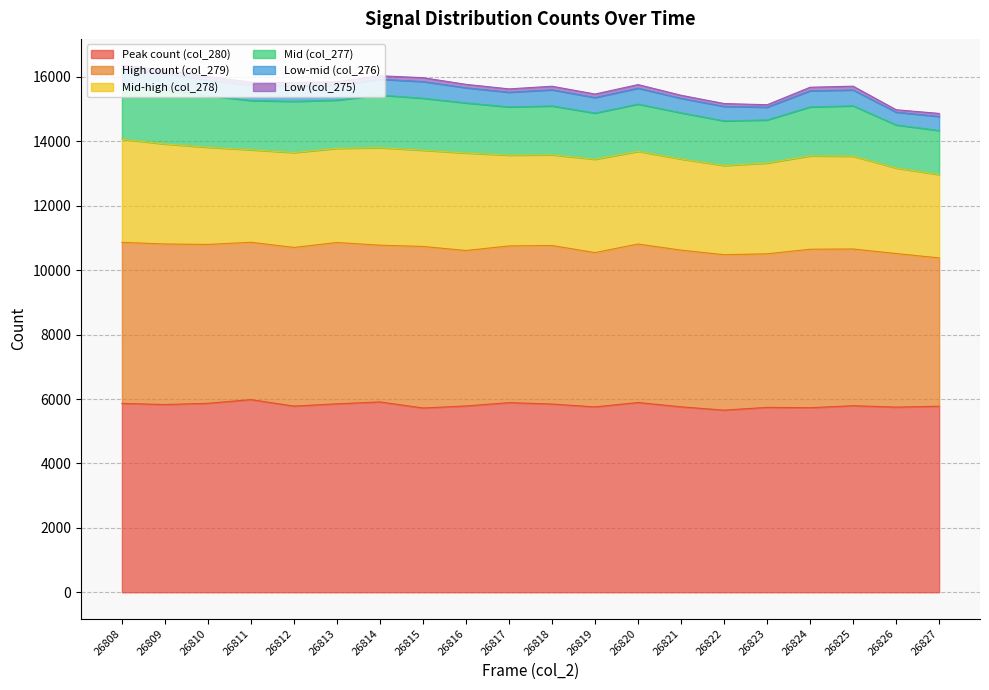

How many lines are shown in the chart?

6